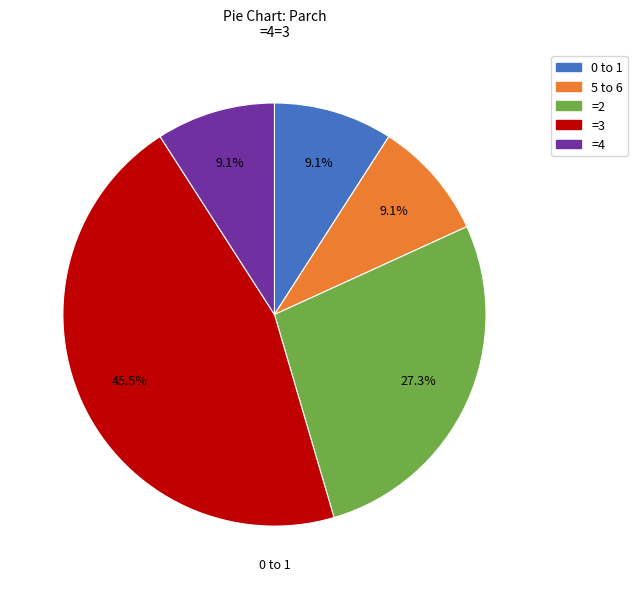

How many segments does this pie chart have?

5